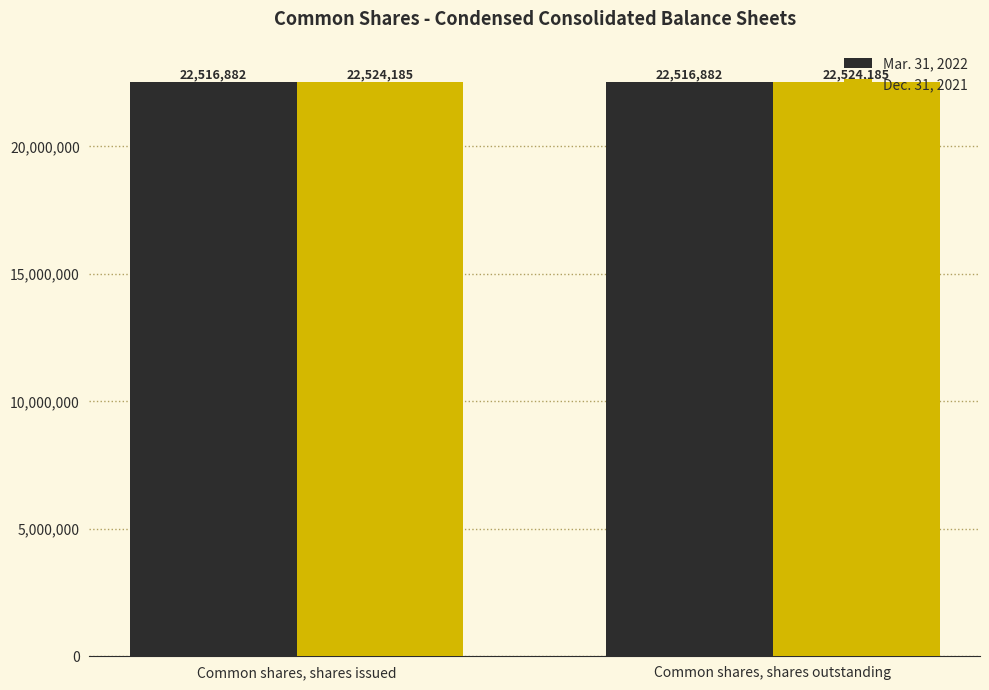

True or false: Mar. 31, 2022 has a value of 35412258 at Common shares, shares outstanding.

False